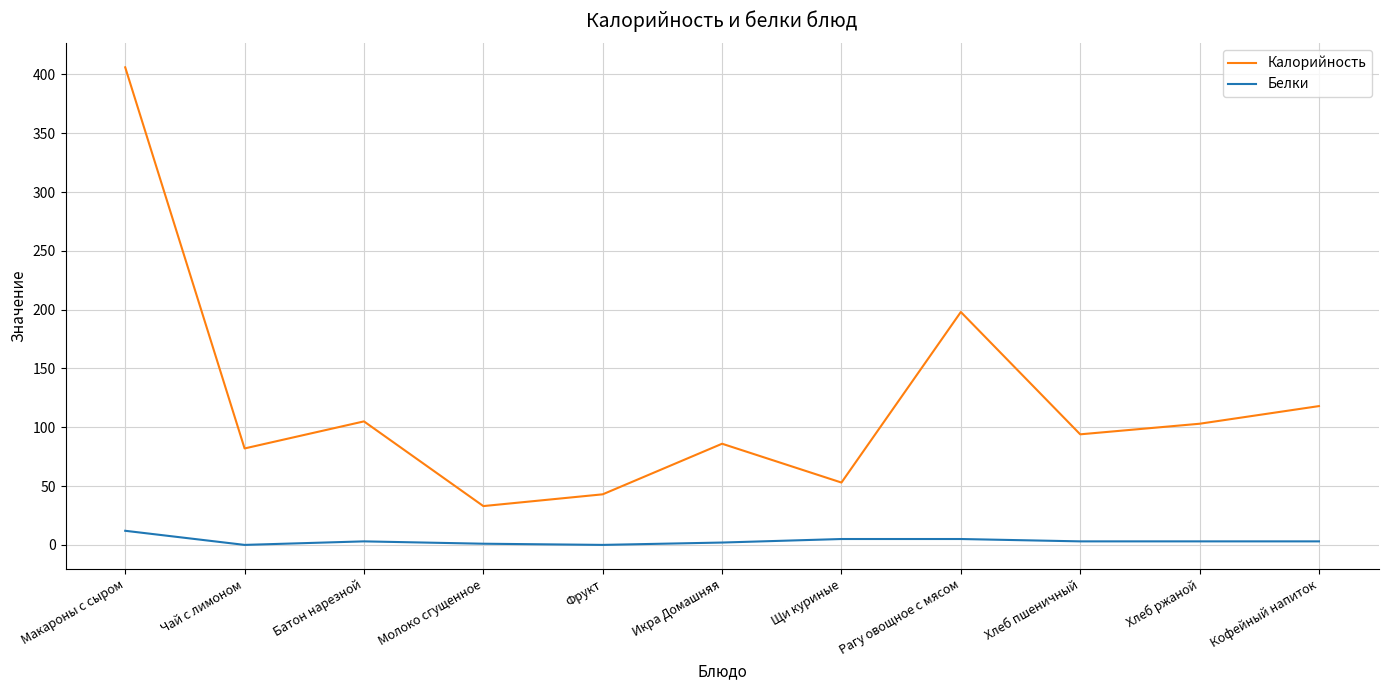

Rank the series by their maximum value, from lowest to highest.

Белки, Калорийность